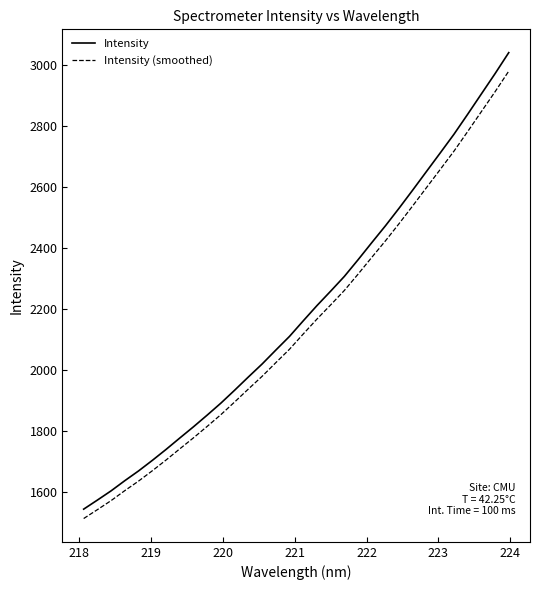

Which series has the widest spread of values?

Intensity